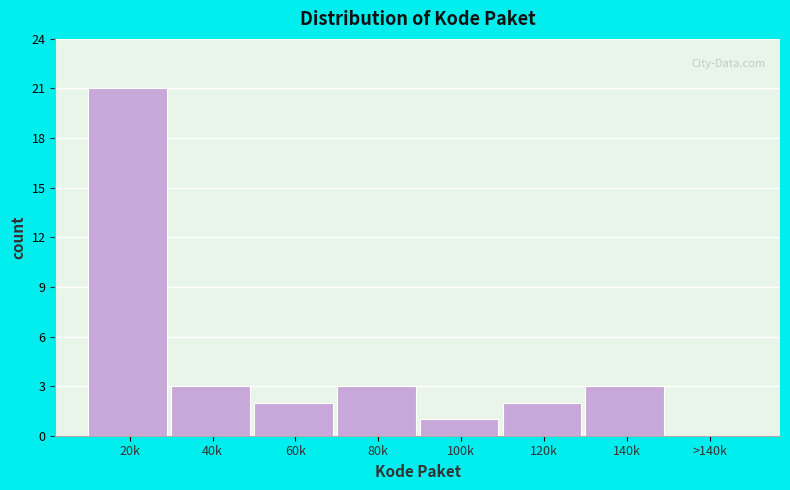

Reading left to right, transcribe all the data shown in this chart.

20k=21	40k=3	60k=2	80k=3	100k=1	120k=2	140k=3	>140k=0